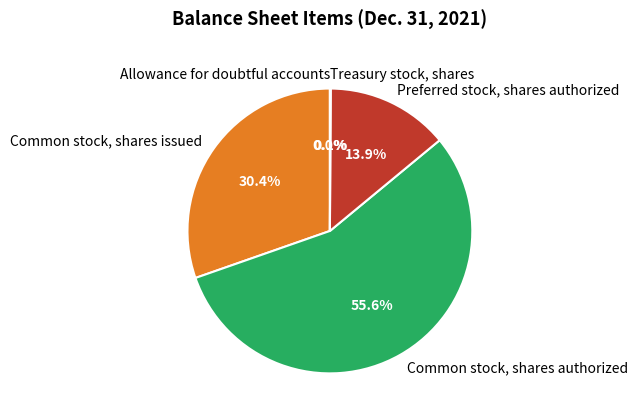

What portion of the pie excludes Common stock, shares issued?

69.6%